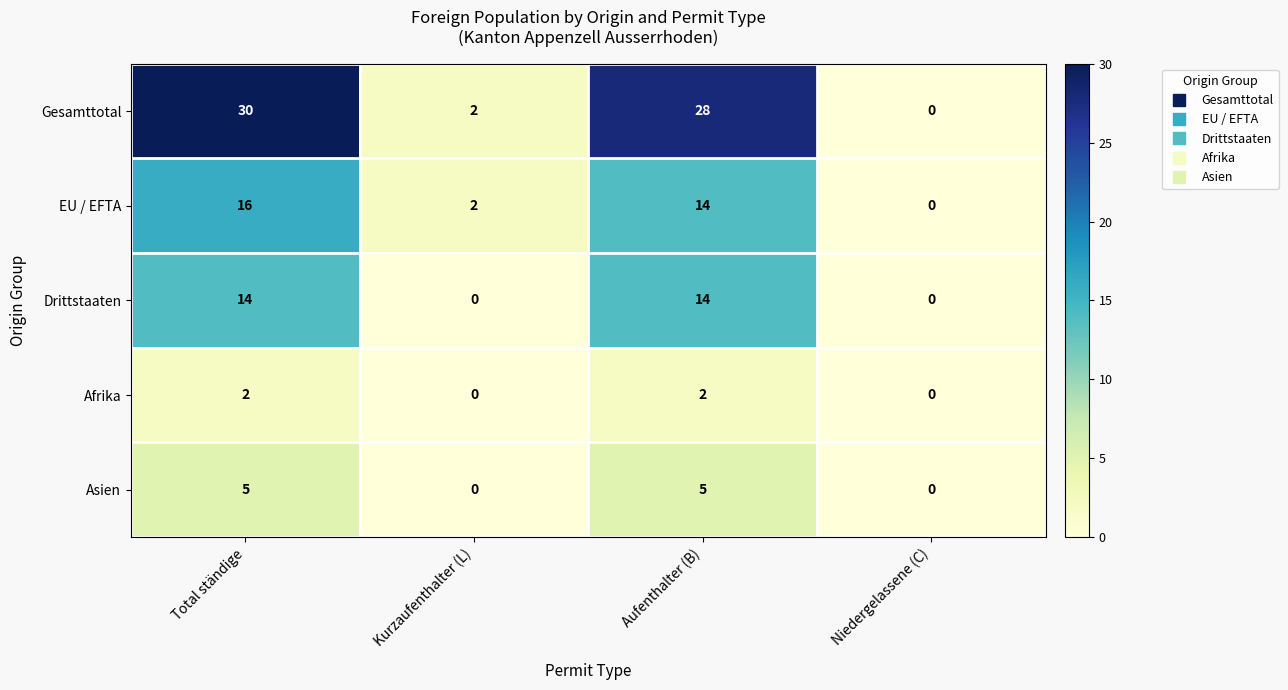

Is it true that Gesamttotal equals 3 at Kurzaufenthalter (L)?

False